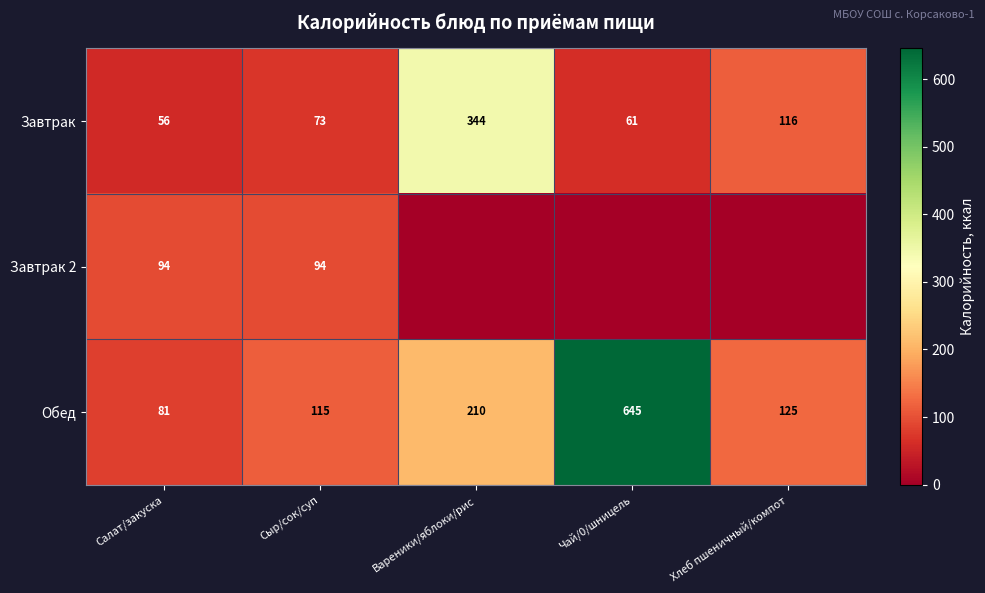

Where does the Обед series first go above 125?

Вареники/яблоки/рис